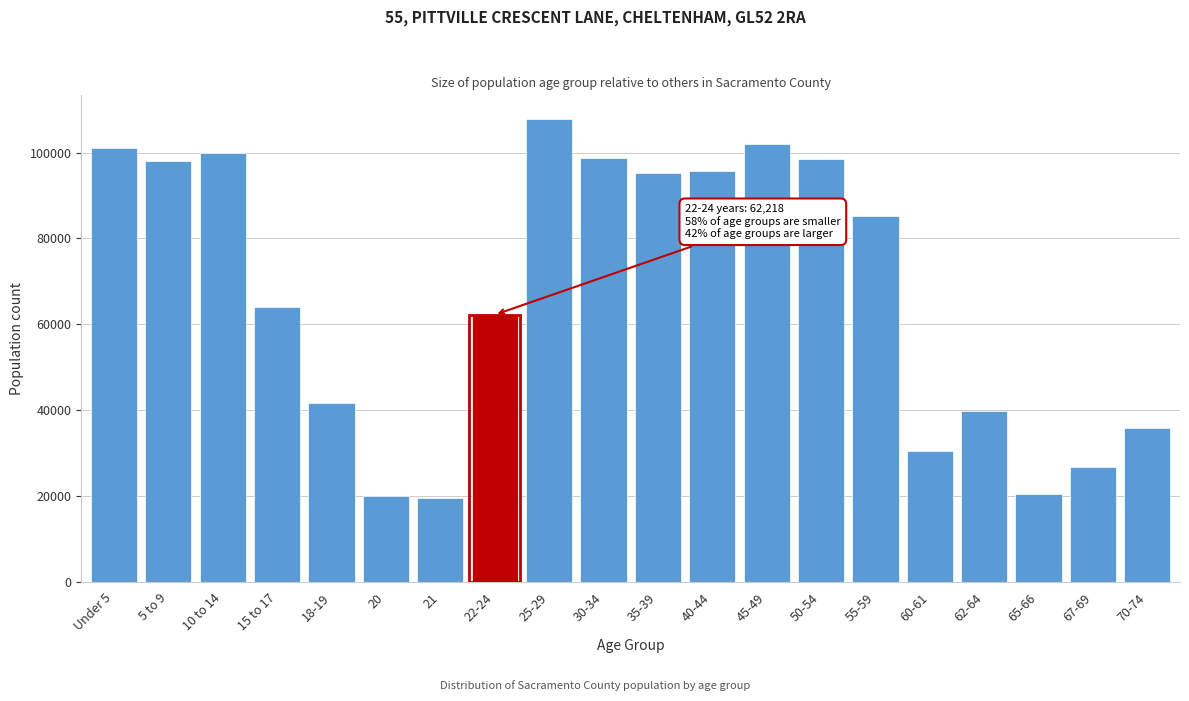

What is the ratio of the value at 25-29 to the value at 60-61?

3.5